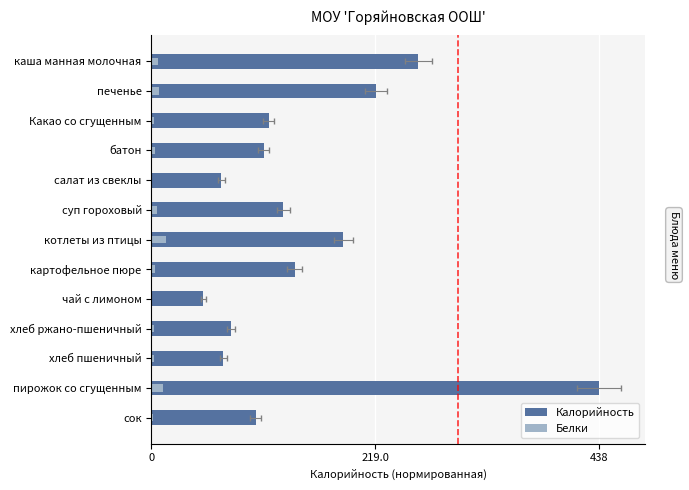

What is the greatest value displayed?

1.0